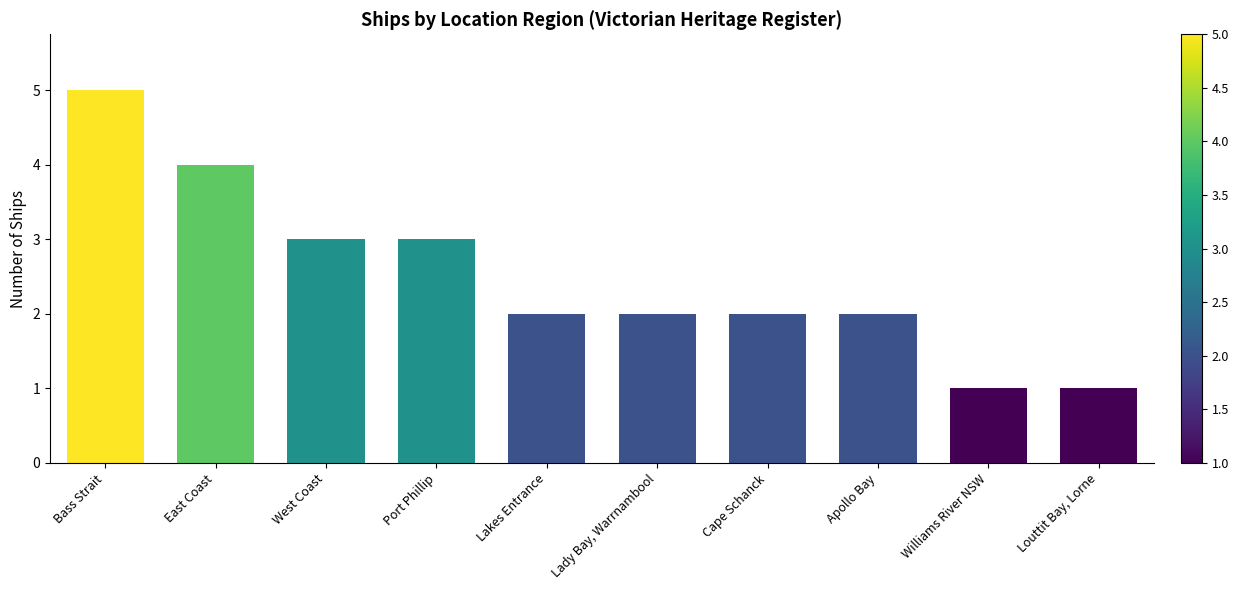

What is the sum of all values?

25